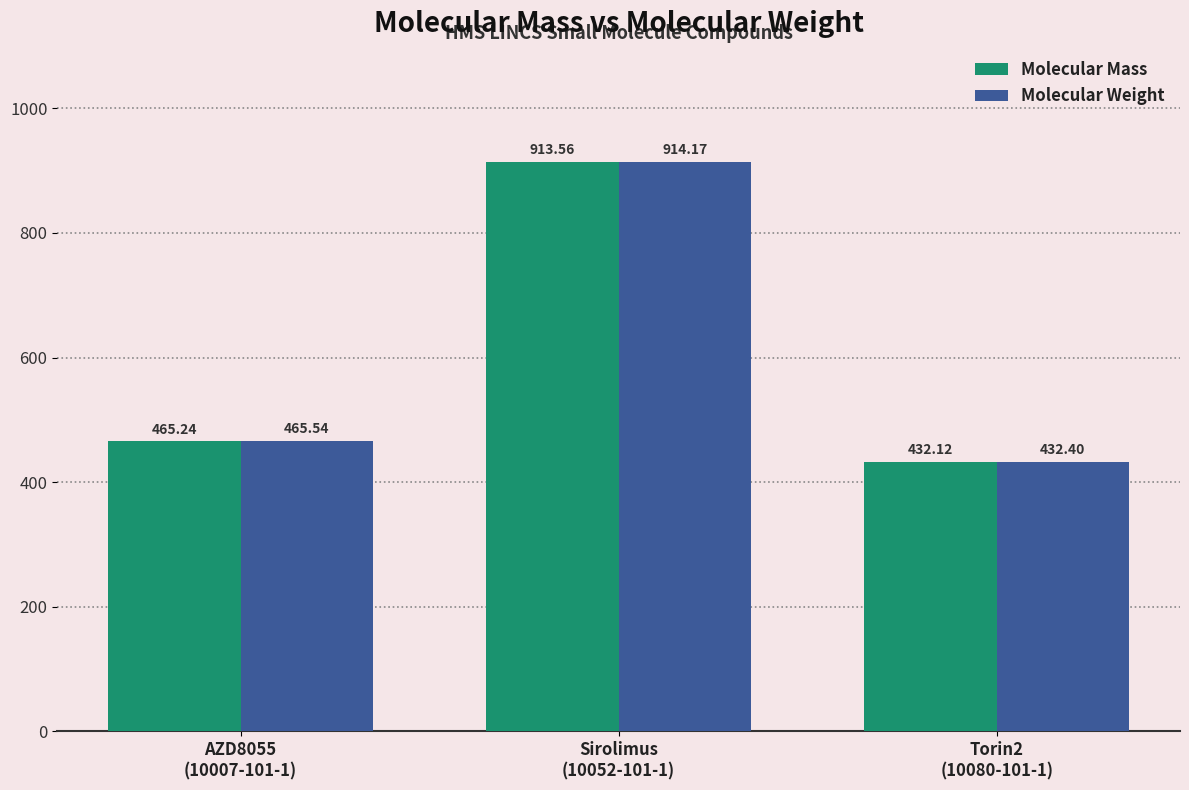

How many data points in Molecular Mass are above 465?

2